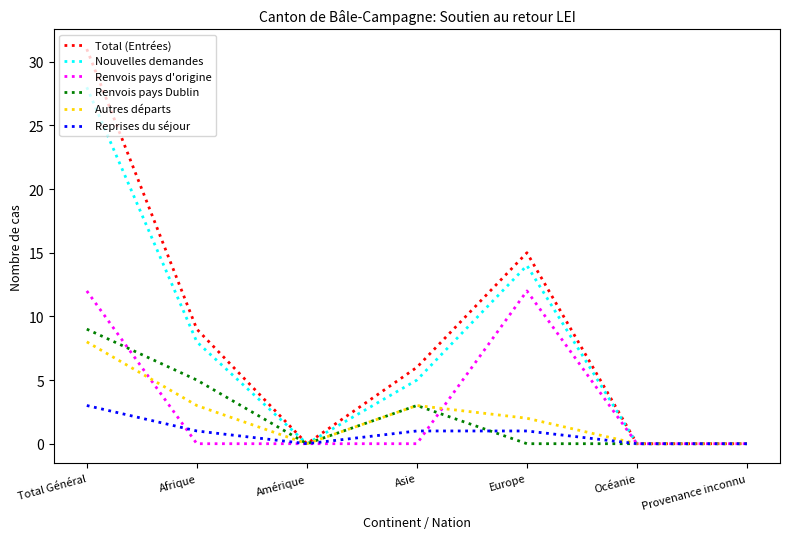

Where is the first local maximum for Autres départs?

Asie